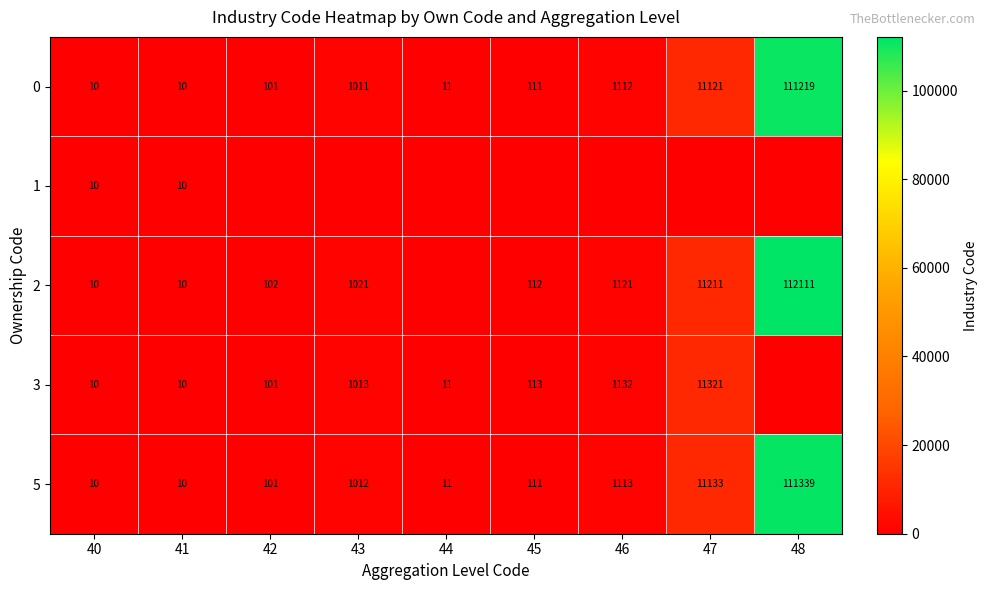

What is the total value across all series at 46?

4478